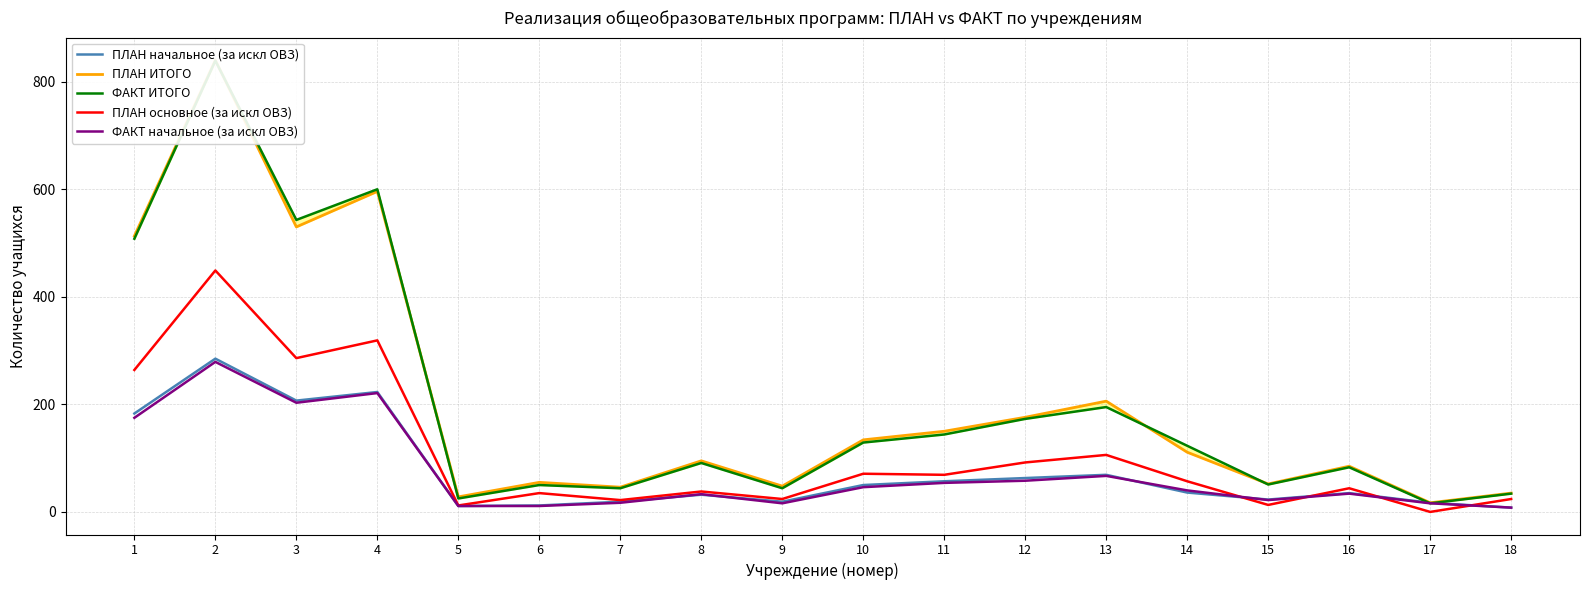

At how many categories does at least one series exceed 812?

1